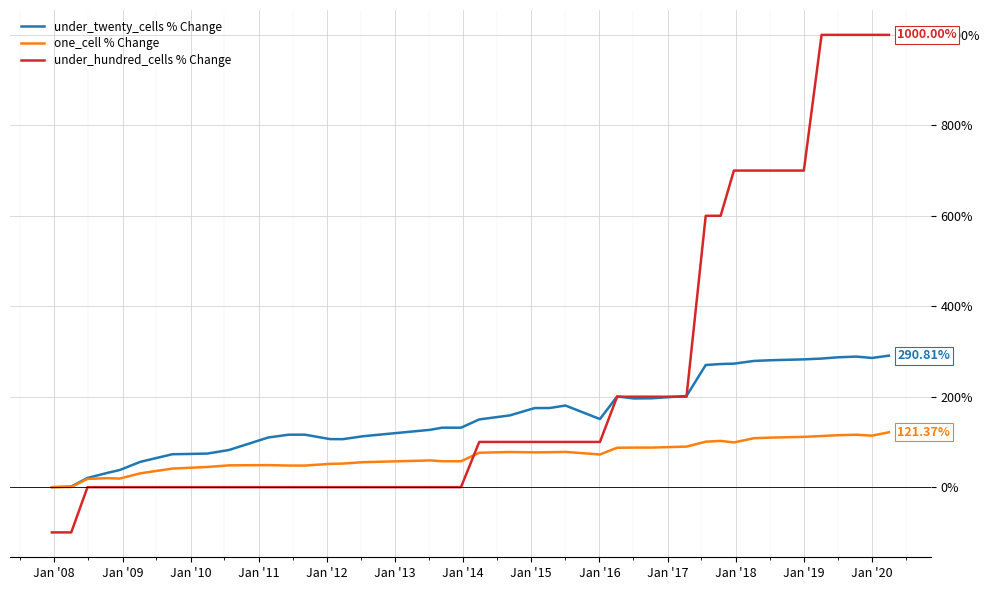

Which series has the largest range (max minus min)?

under_hundred_cells % Change